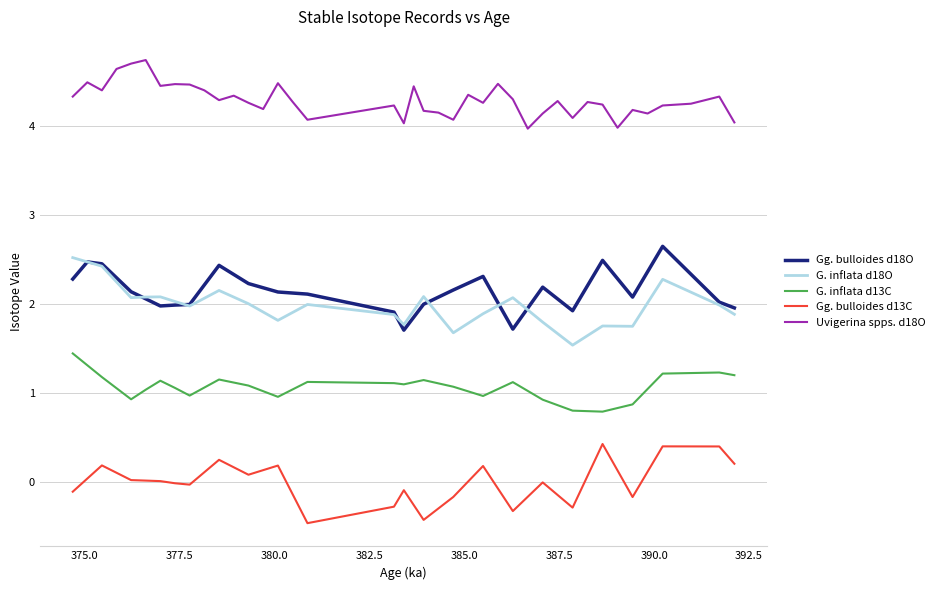

What is the minimum value shown in the chart?

-0.5